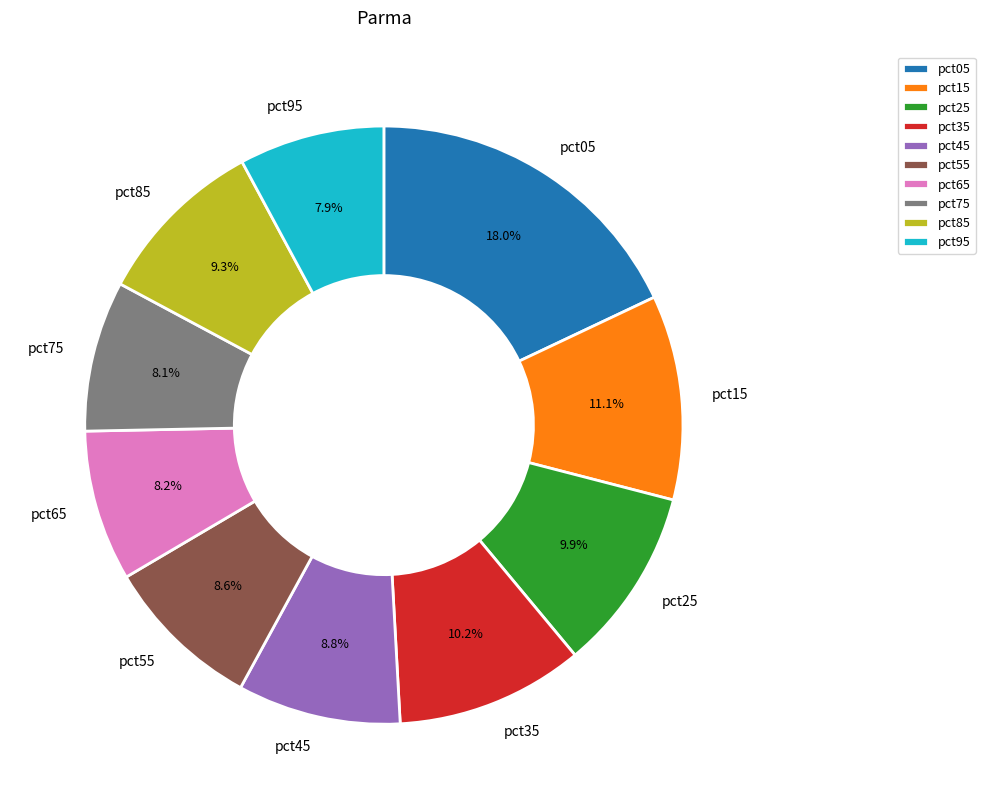

Is pct15 the majority of the pie?

No